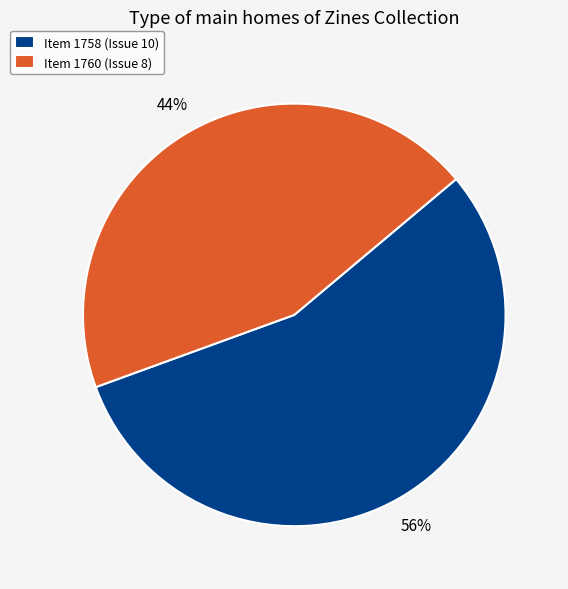

To the nearest percent, what percentage of the pie is Item 1758 (Issue 10)?

56%